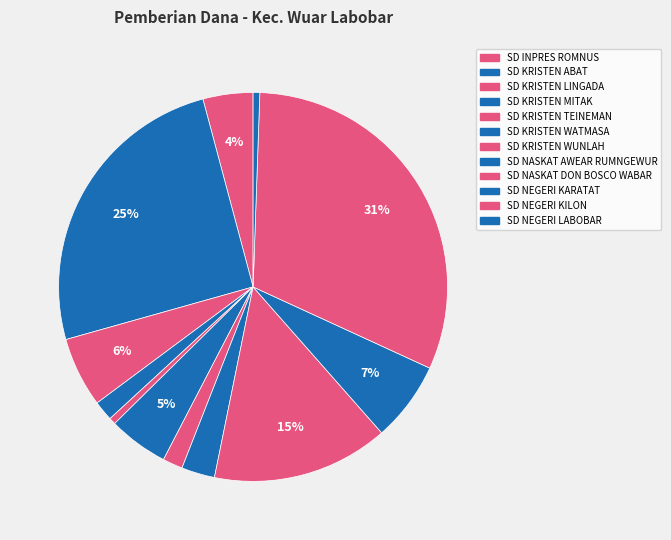

Count the number of slices in the pie.

12